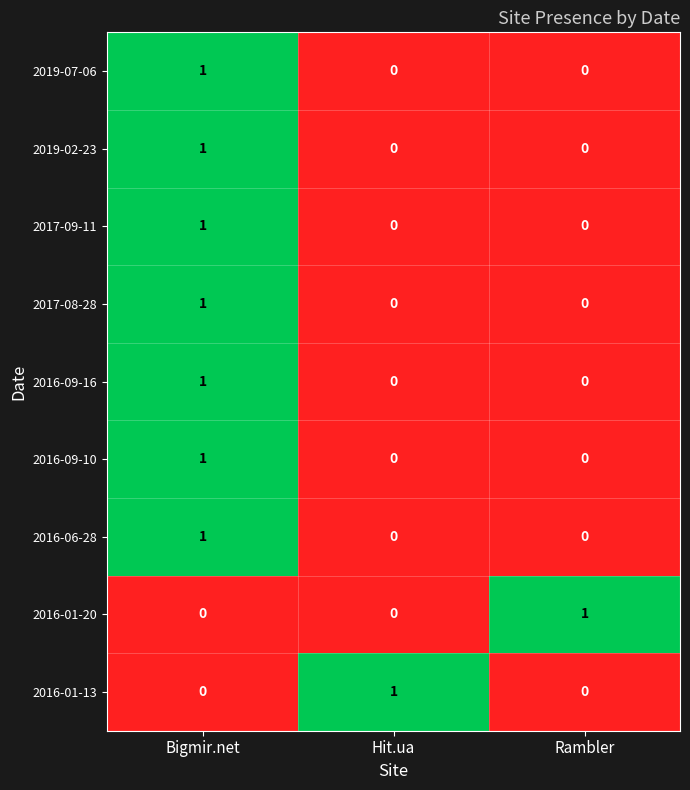

How many distinct data groups are displayed?

9